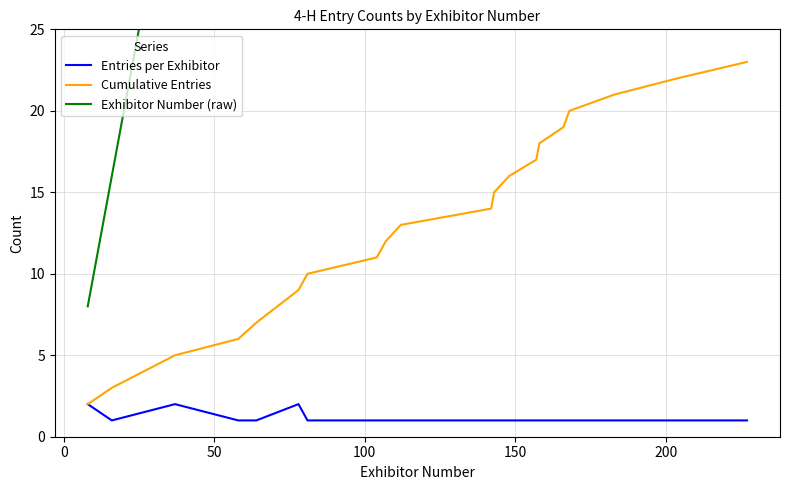

What is the highest value of the Cumulative Entries series?

23